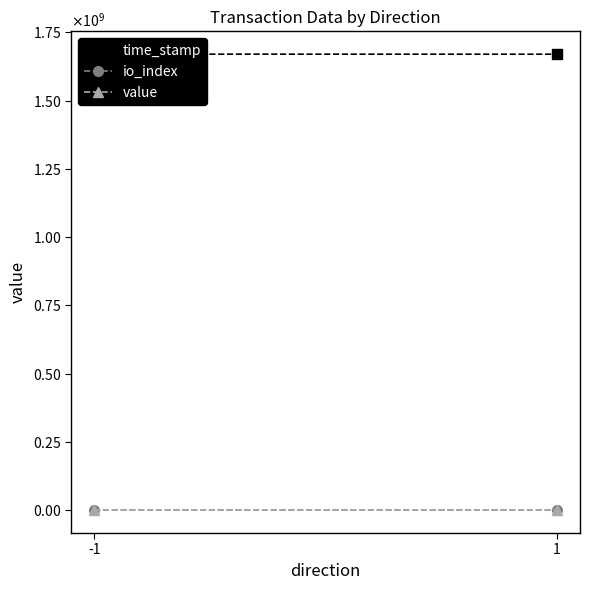

Which series has the largest total across all categories?

time_stamp